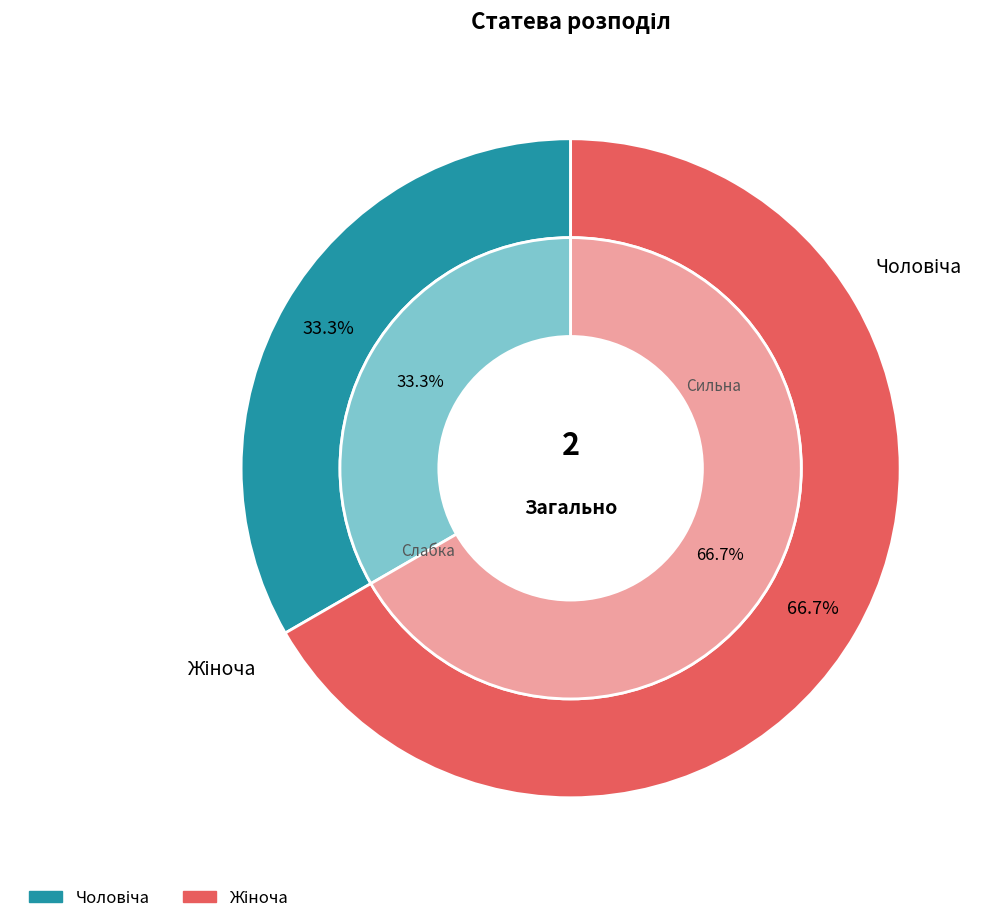

To the nearest percent, what is the difference between the Чоловіча and Жіноча slice percentages?

33%